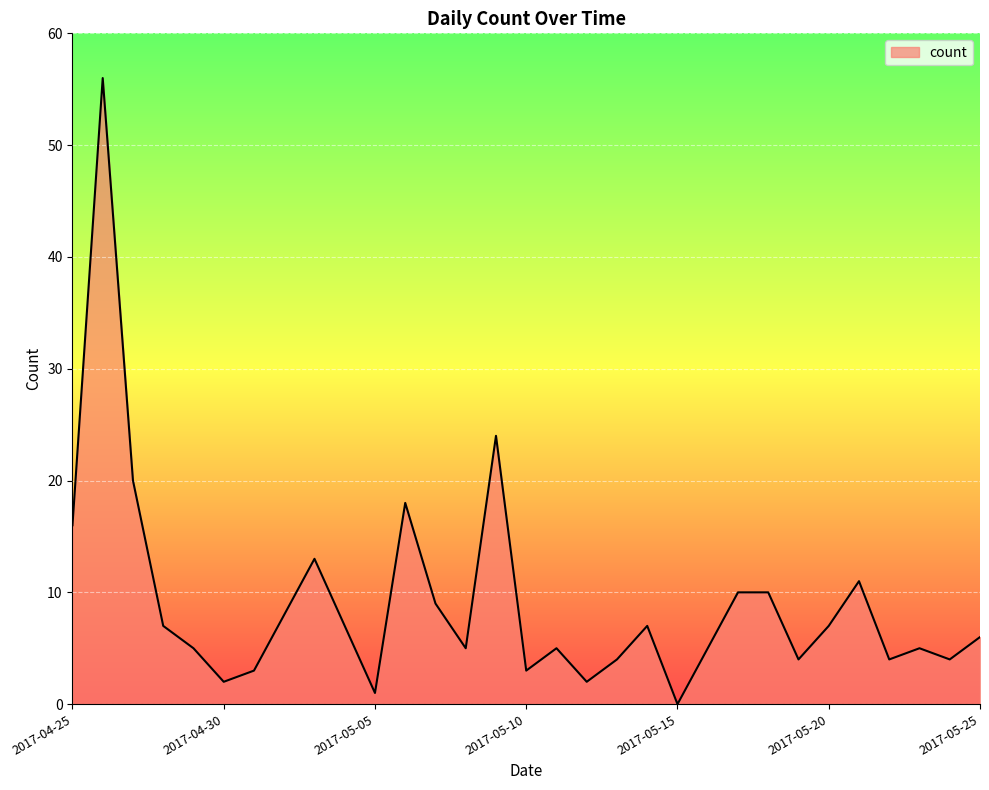

What is the maximum value shown in the chart?

56